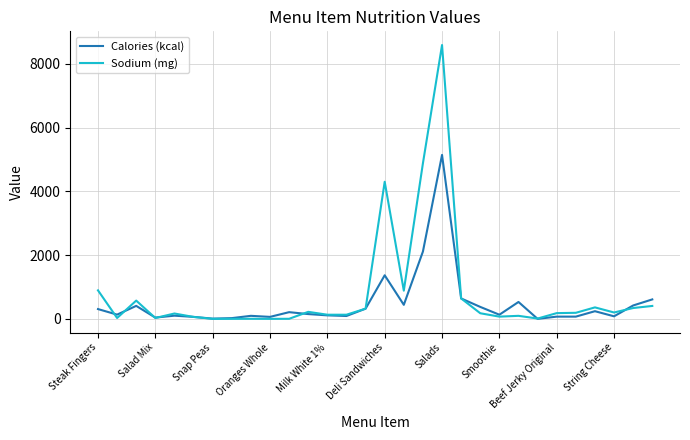

What is the maximum value shown in the chart?

8589